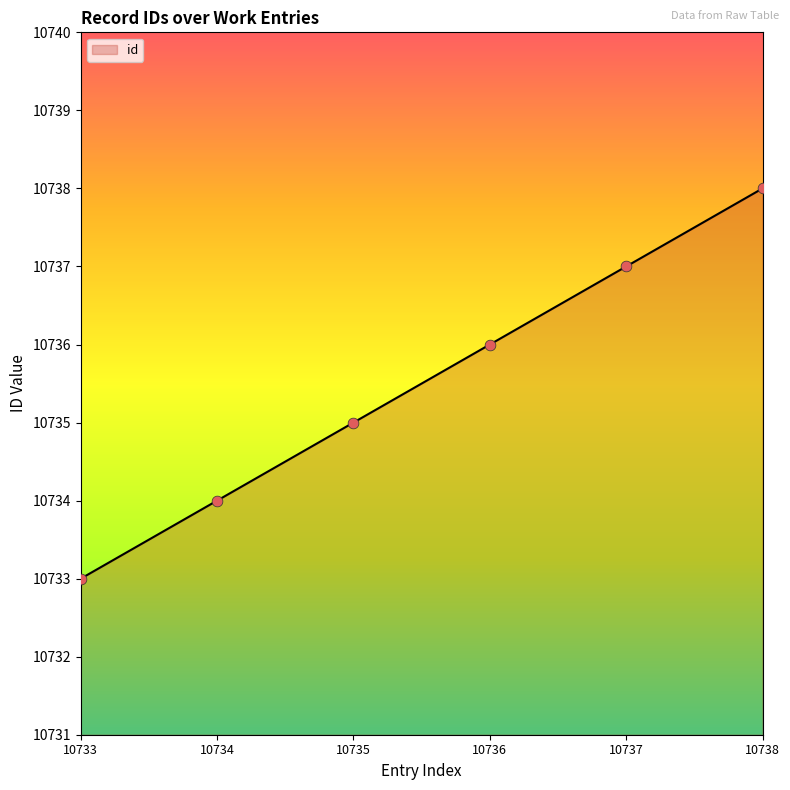

Which has a higher value, 10734 or 10735?

10735